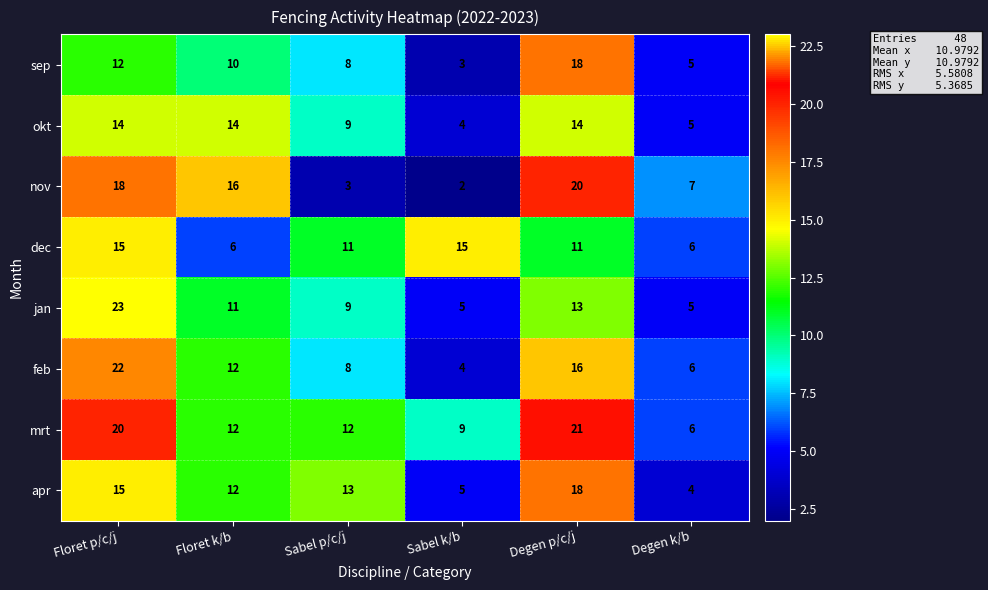

What is the sum of all sep values?

56